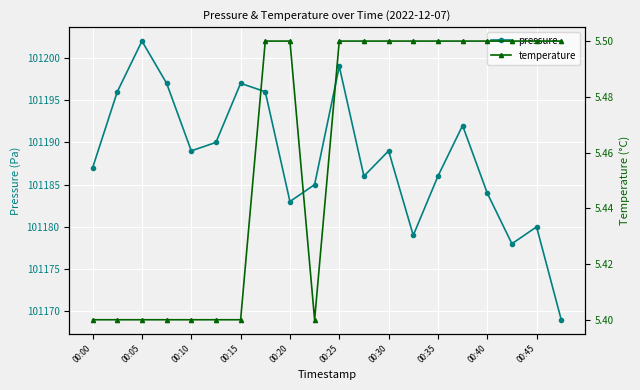

Is it true that pressure equals 178841 at 00:00?

False